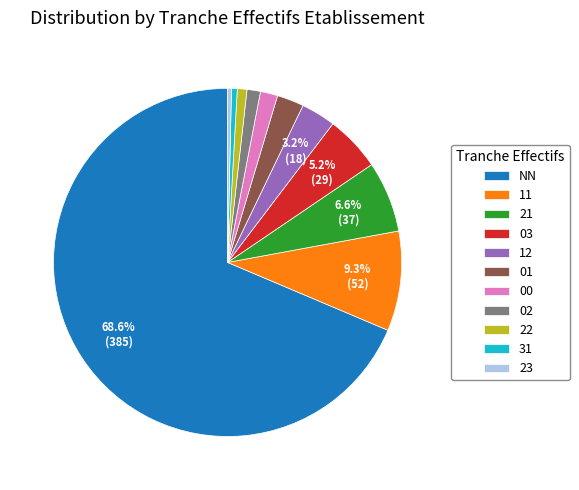

How much of the chart is everything except 03?

94.8%